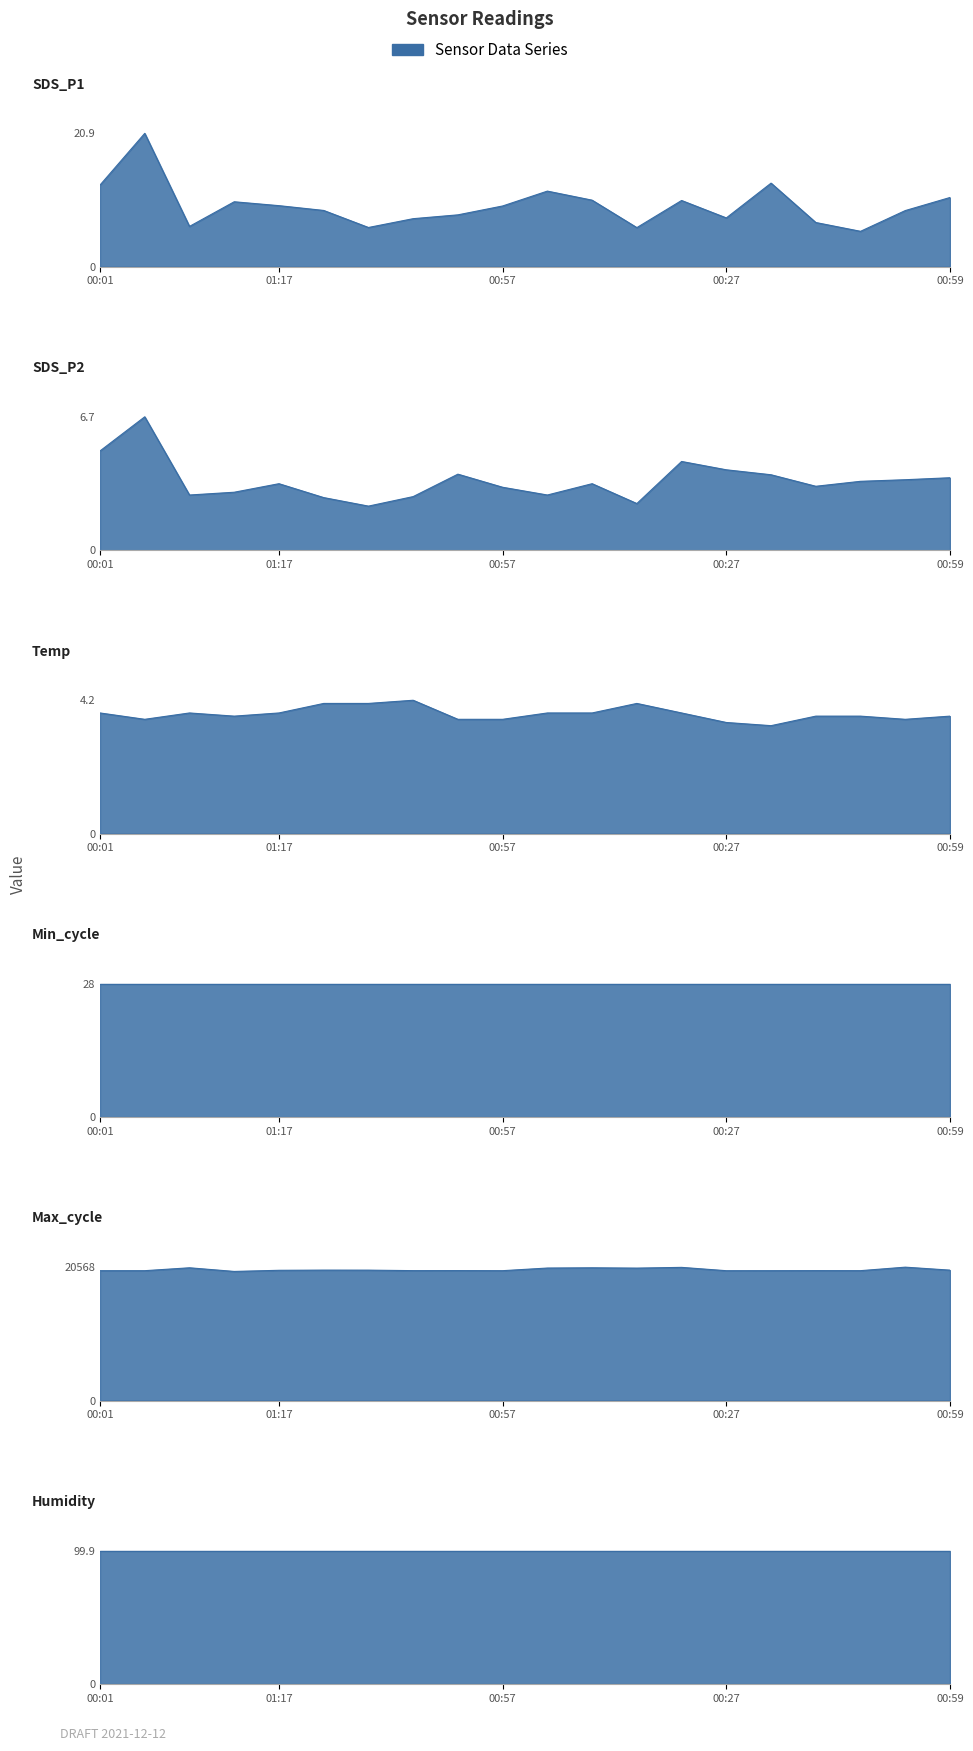

The value of SDS_P2 at 00:44 is 3.2. True or false?

True